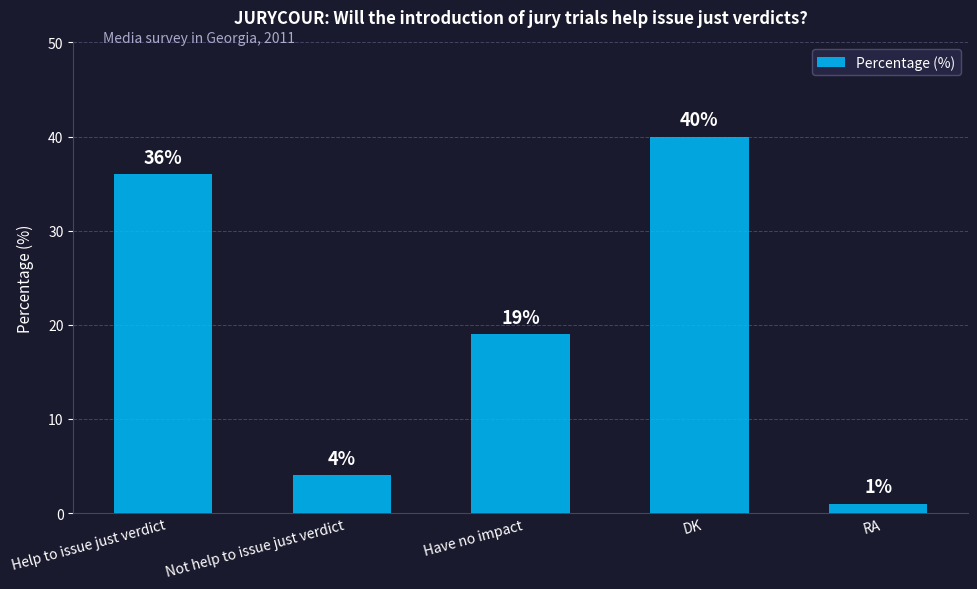

Which has a higher value, DK or Help to issue just verdict?

DK